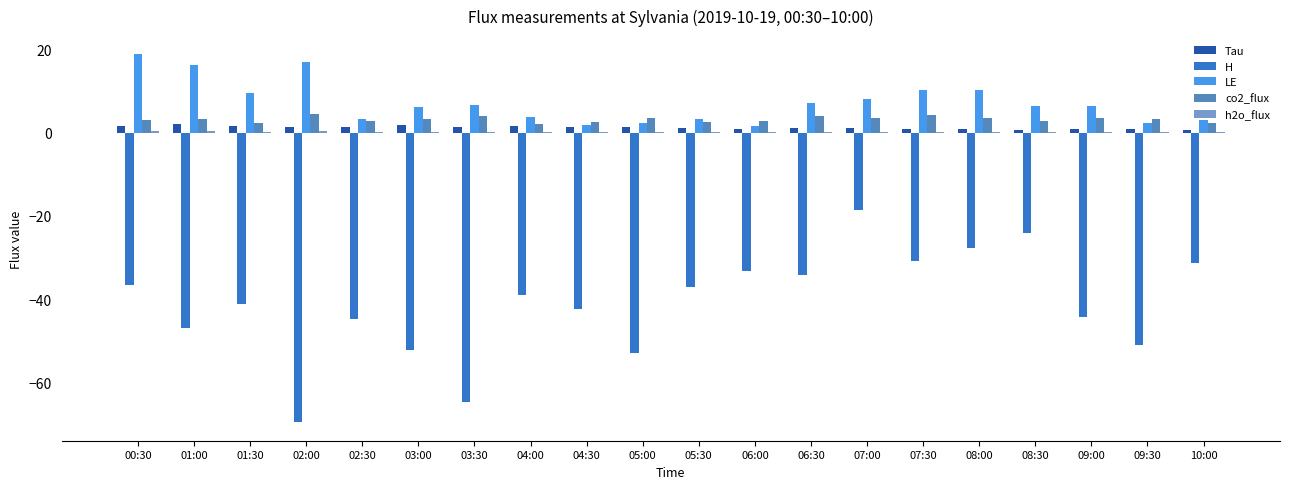

True or false: LE has a value of 3.7 at 04:00.

True